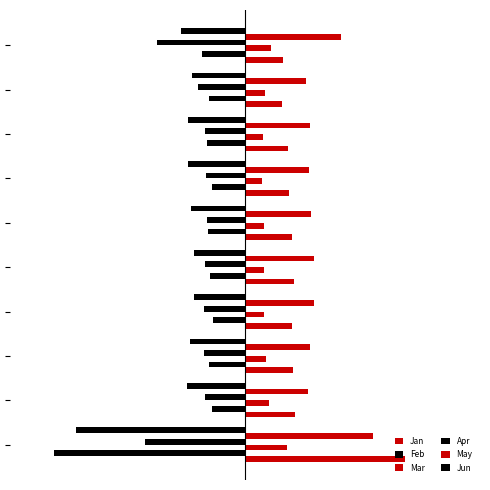

How many groups of bars are there?

10